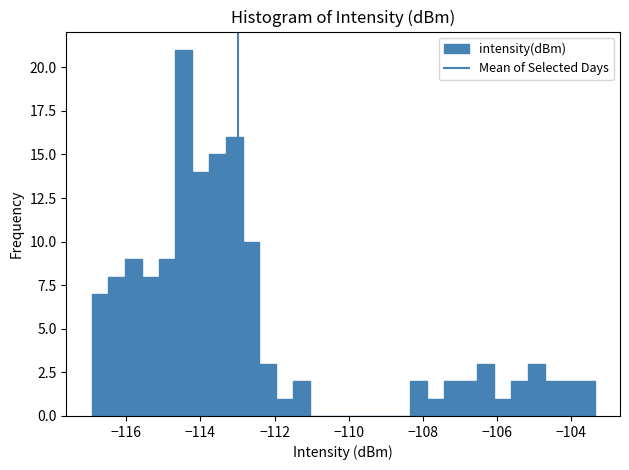

Read against the x-axis, roughly where is the centre of the tallest bar?

-114.4